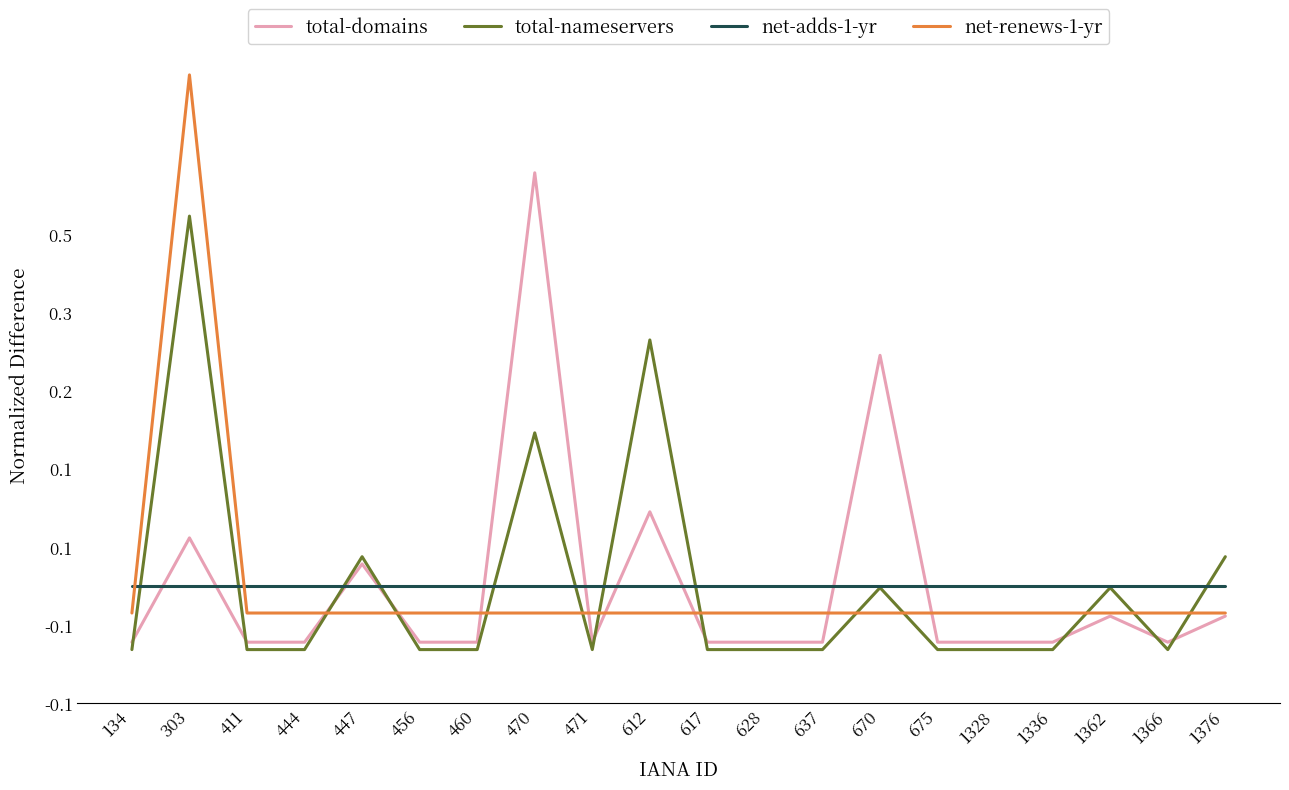

What are all the series names shown in the legend?

total-domains, total-nameservers, net-adds-1-yr, net-renews-1-yr